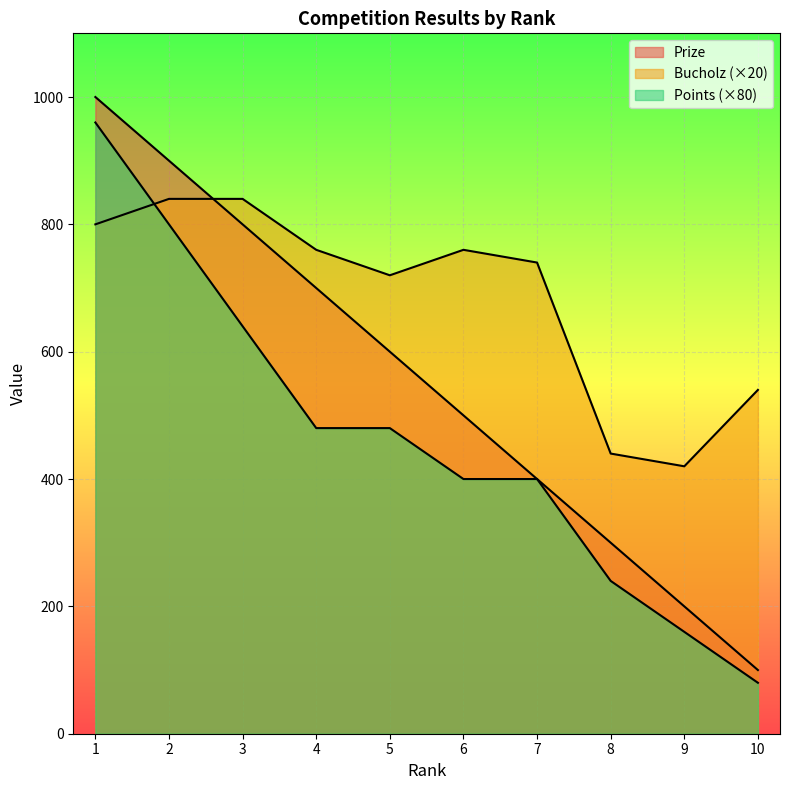

At how many categories does at least one series exceed 616?

7